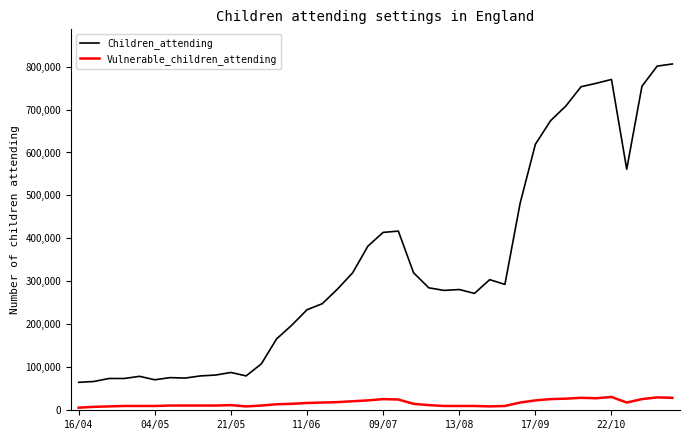

What is the highest value of the Vulnerable_children_attending series?

31000